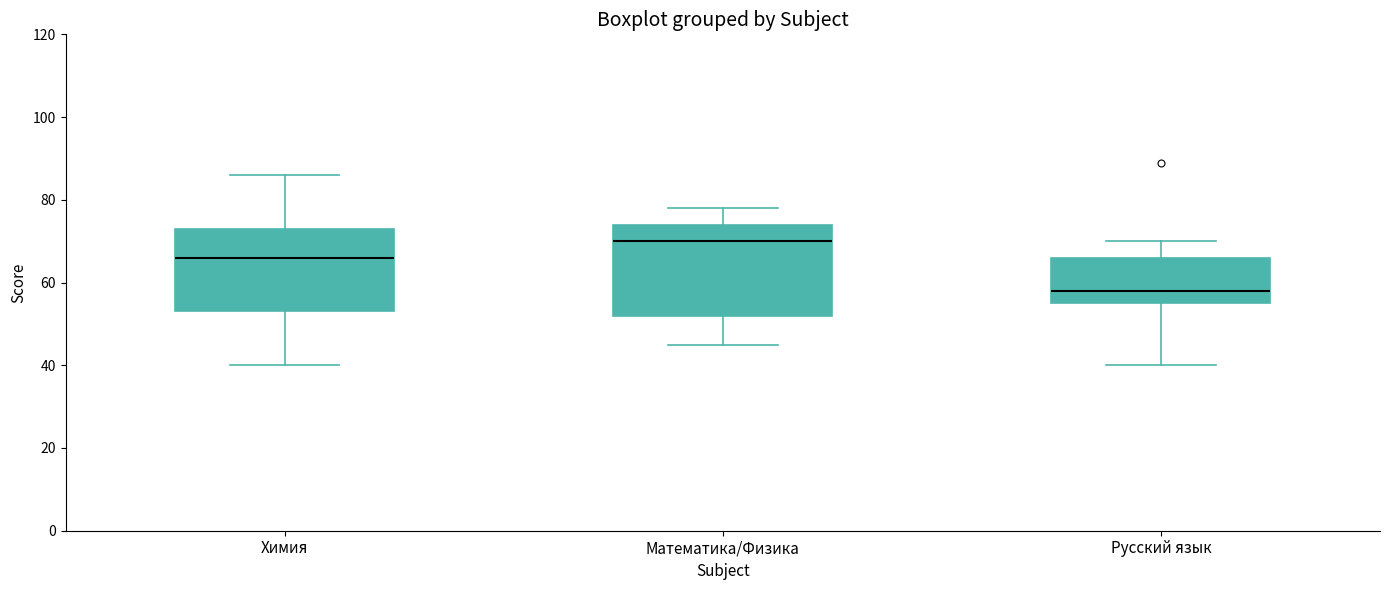

Which box's median line is the lowest?

Русский язык